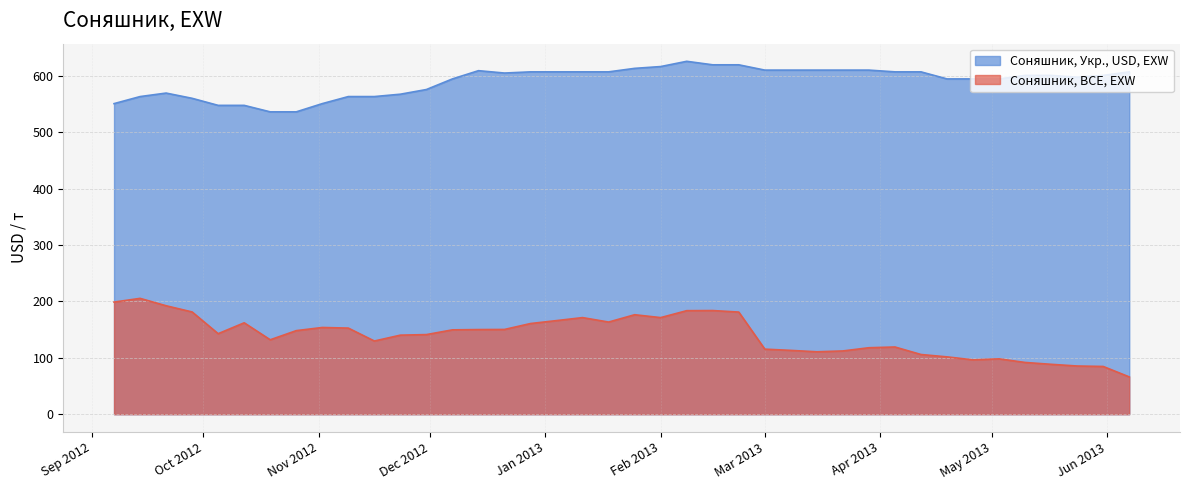

True or false: Соняшник, BCE, EXW and Соняшник, Укр., USD, EXW cross at least once.

False